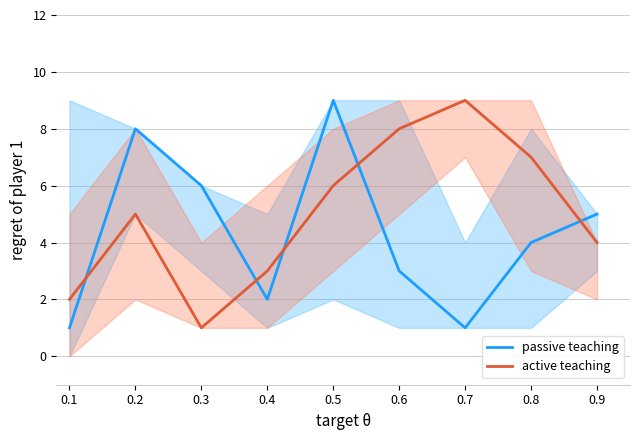

Where is active teaching nearest to the value 5?

0.2